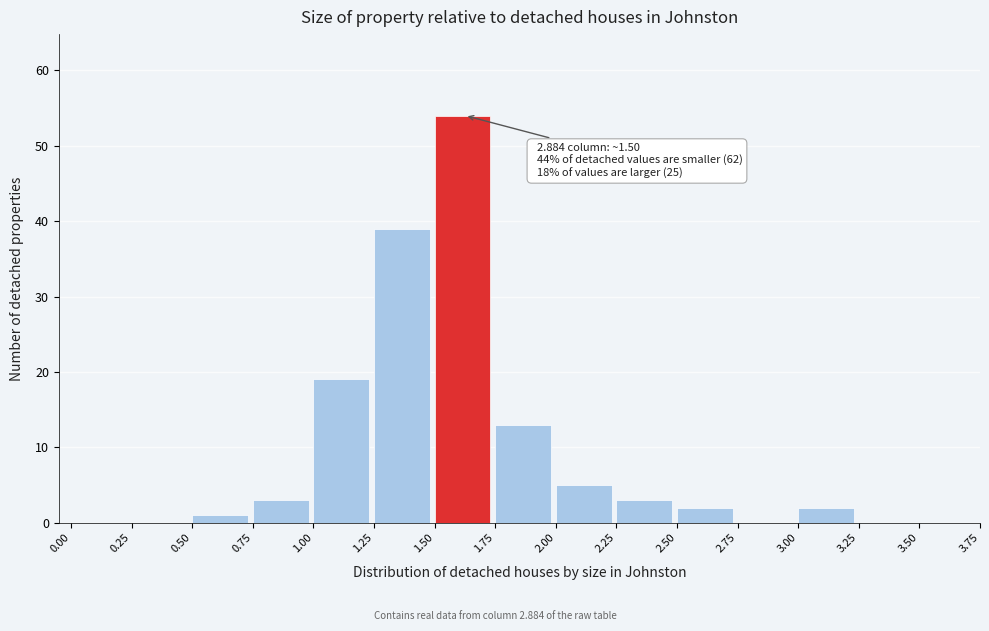

Over which range of the x-axis is the bar tallest?

1.50 to 1.75